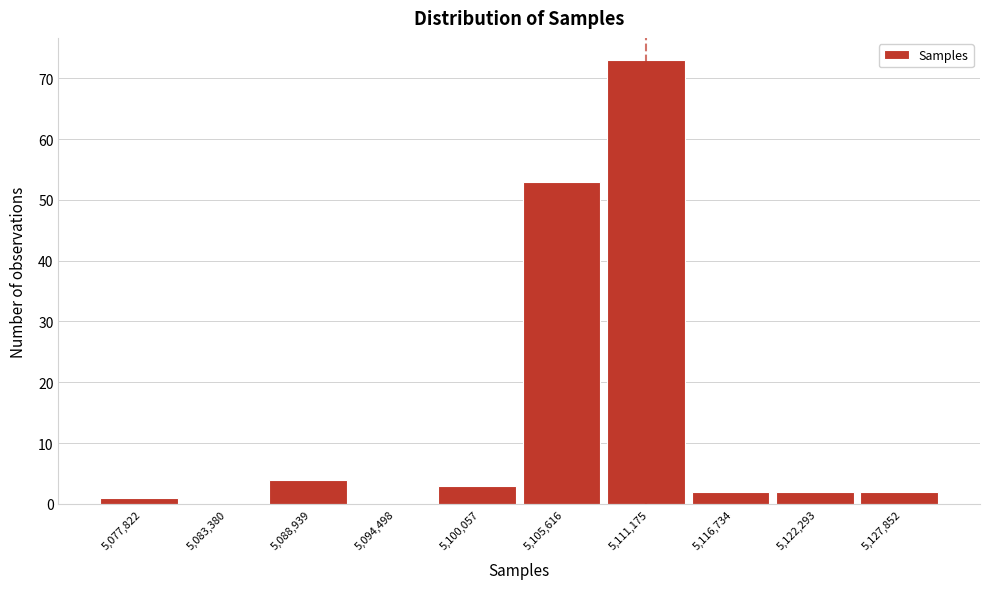

Reading left to right, what are all the values shown in this chart?

5,077,822=1	5,083,380=0	5,088,939=4	5,094,498=0	5,100,057=3	5,105,616=53	5,111,175=73	5,116,734=2	5,122,293=2	5,127,852=2